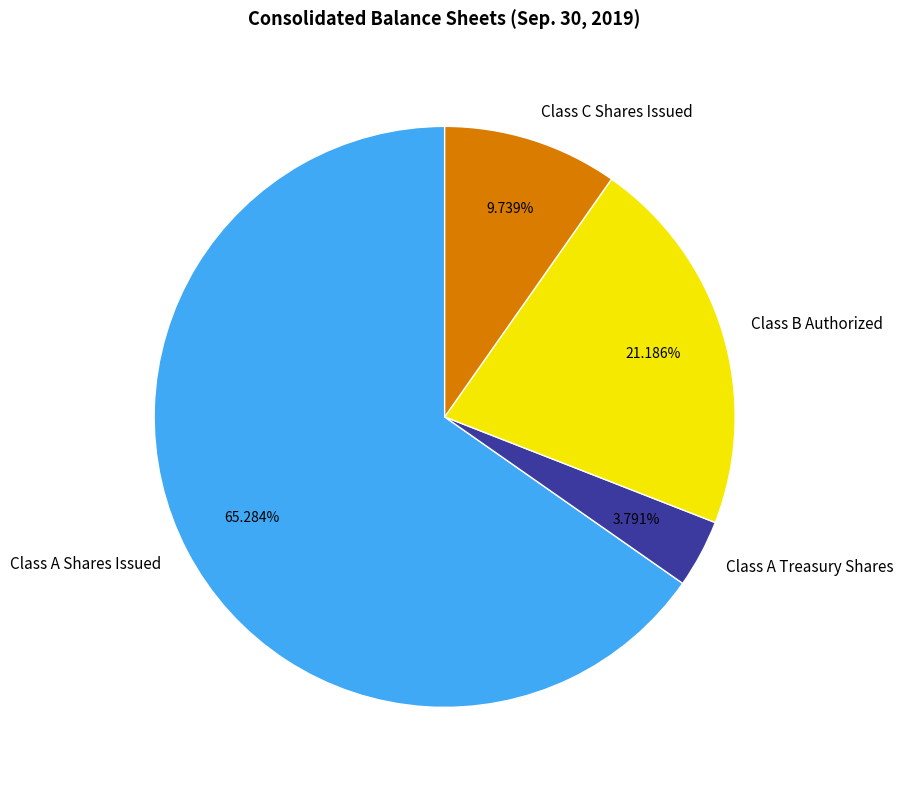

Which has a higher value, Class B Authorized or Class A Shares Issued?

Class A Shares Issued